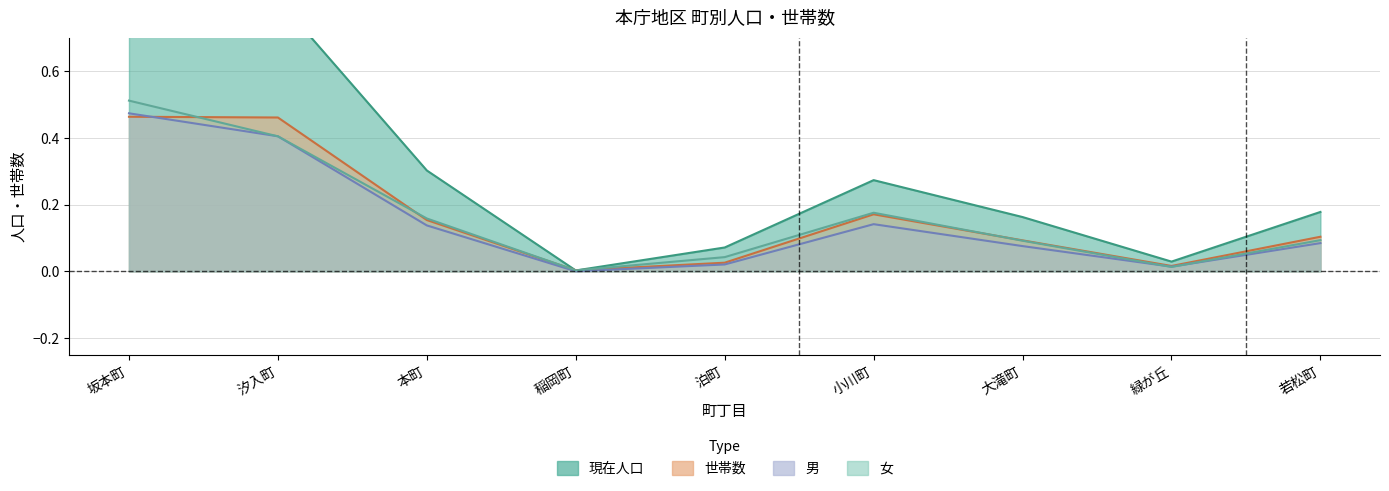

At which category is the sum across all series the highest?

坂本町